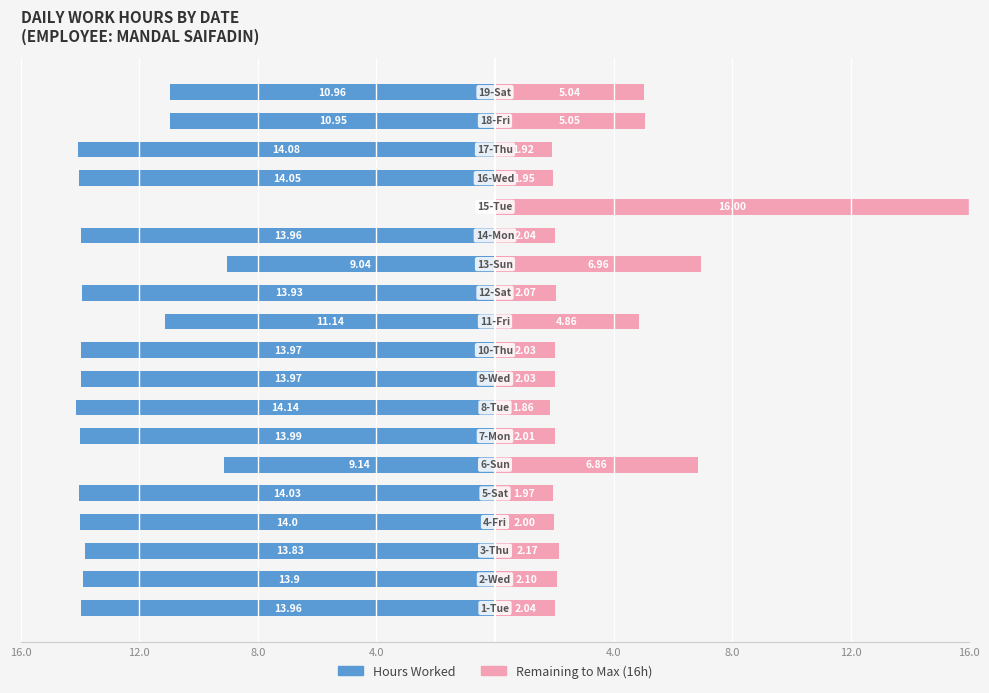

What are all the series names shown in the legend?

Hours Worked, Remaining to Max